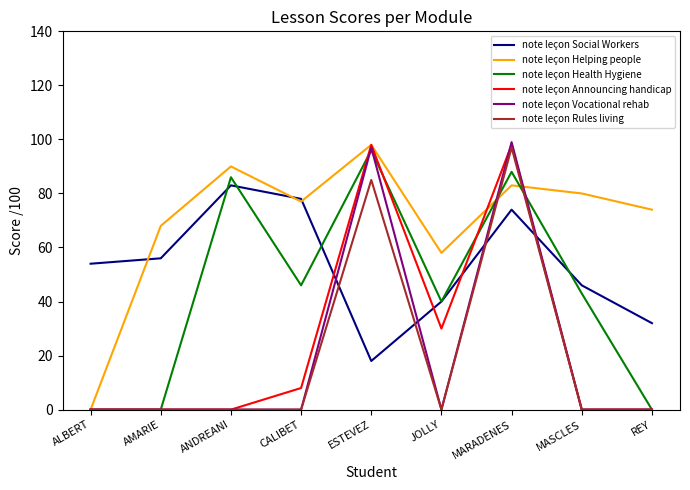

What is the maximum value for note leçon Health Hygiene?

96